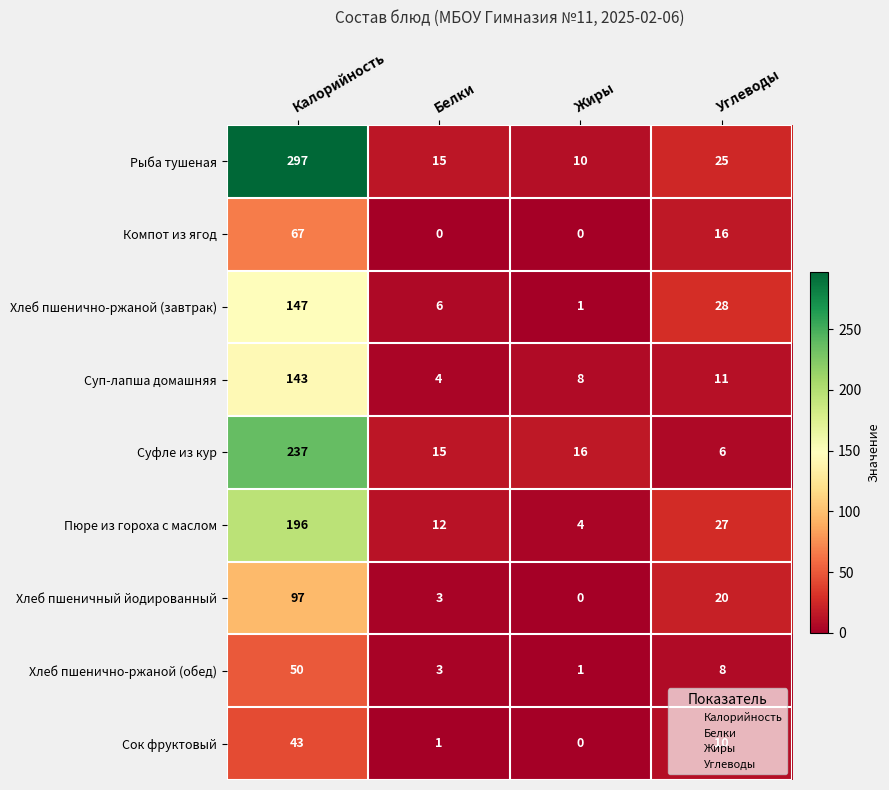

The Хлеб пшенично-ржаной (обед) series shows 4 at Белки. True or false?

False